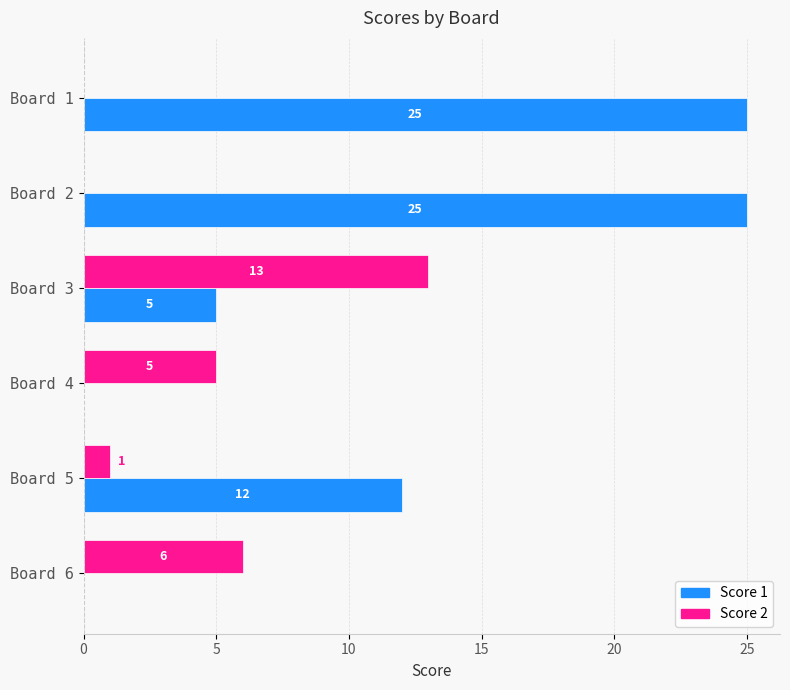

What is the sum of all Score 2 values?

25